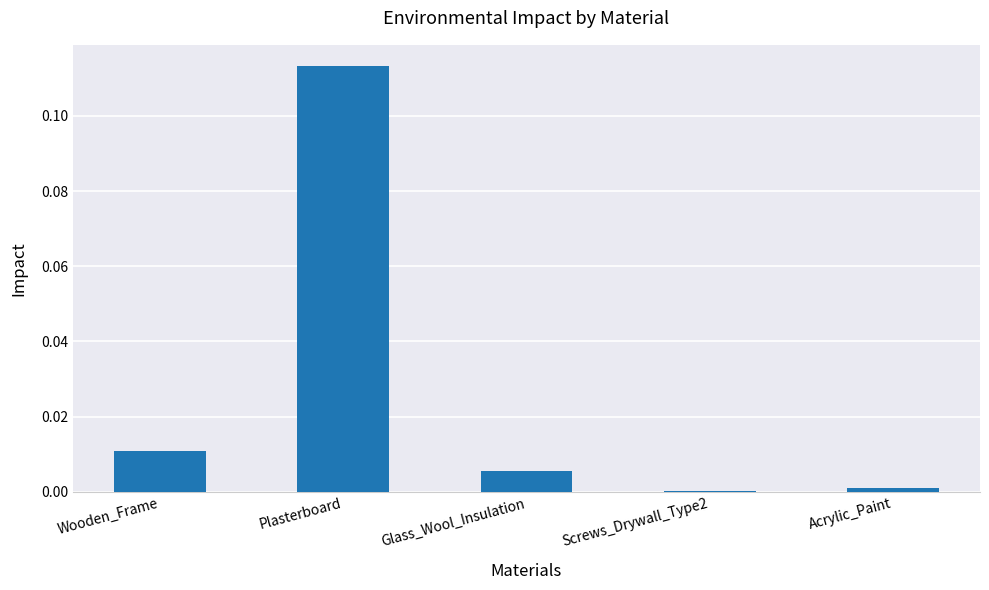

Which category has the highest value across all series?

Plasterboard